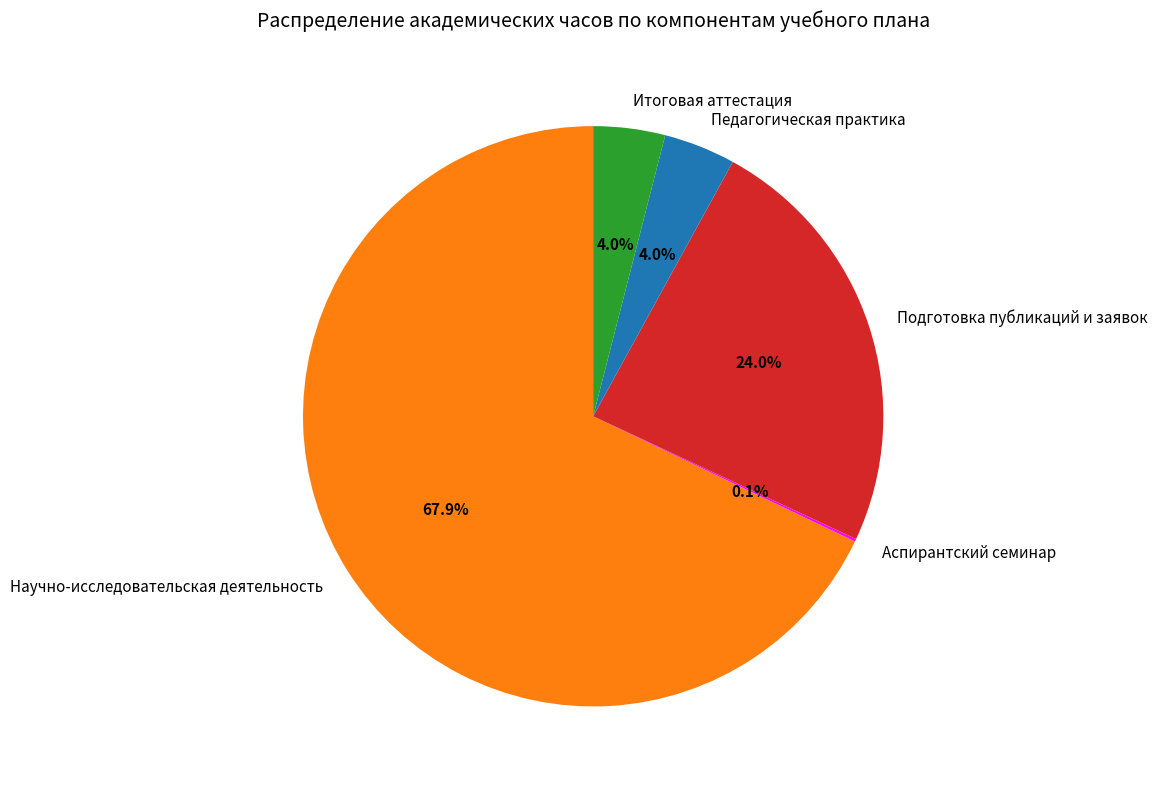

Approximately how many times larger is the value at Подготовка публикаций и заявок compared to Научно-исследовательская деятельность?

0.4